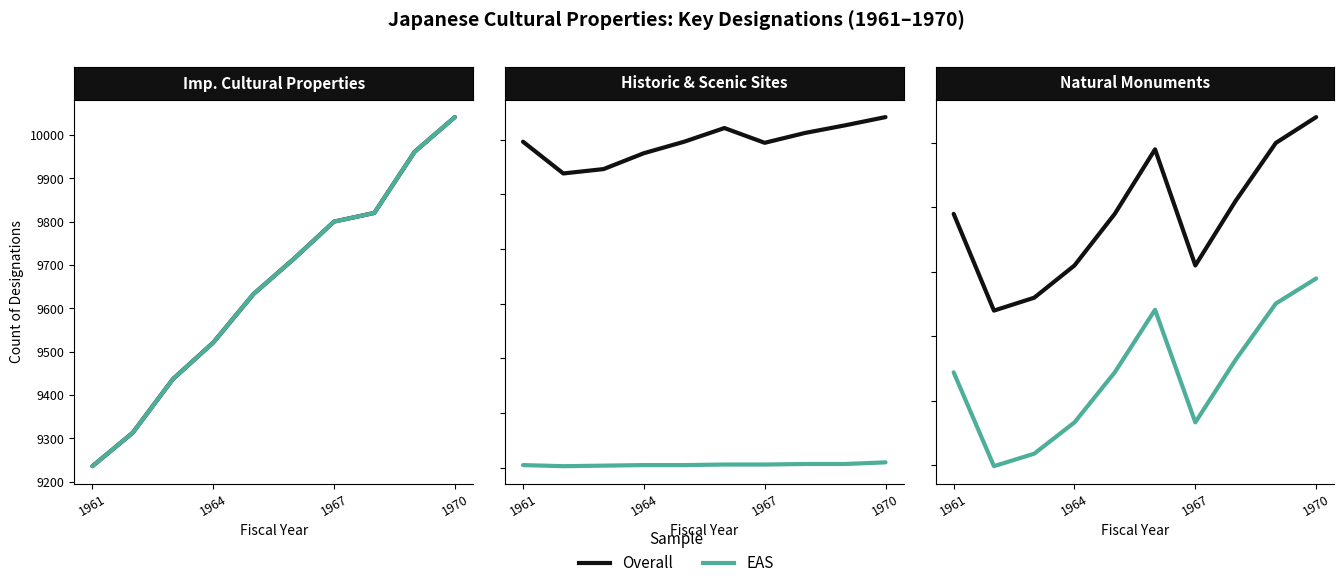

True or false: EAS has more than 2 points higher than both neighbors.

False